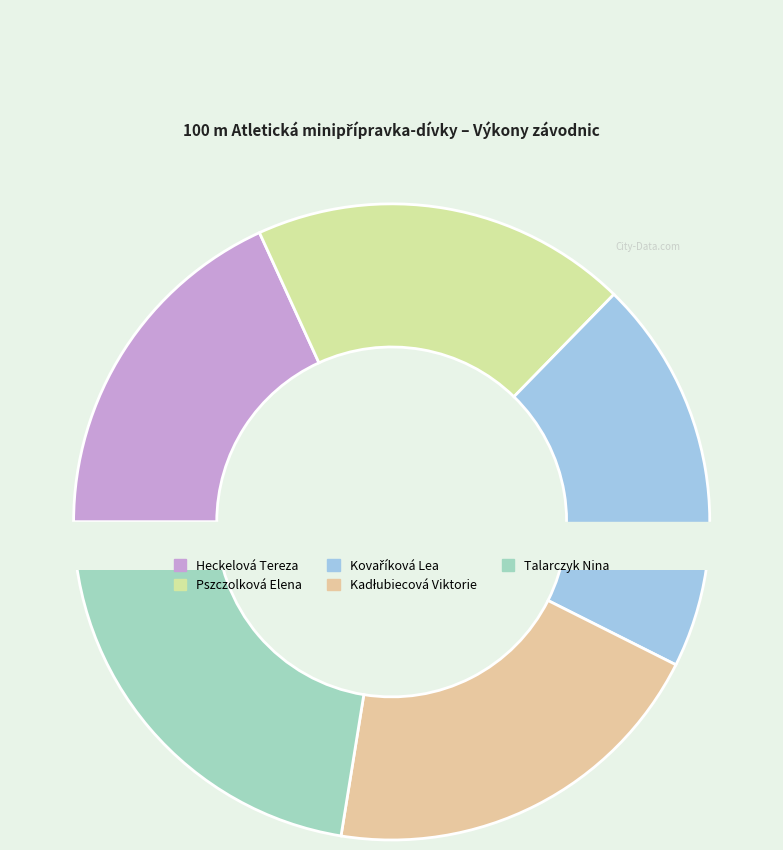

Is it true that Pszczolková Elena is 19% of the pie?

True